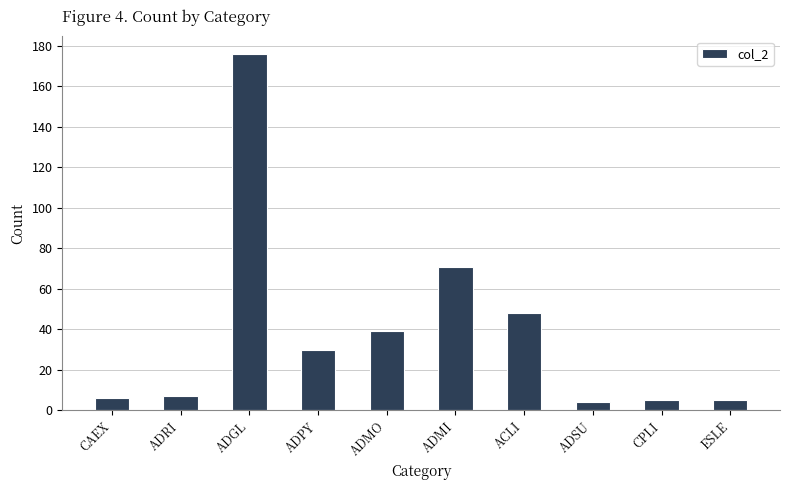

What is the change in value from ADRI to ACLI?

+41